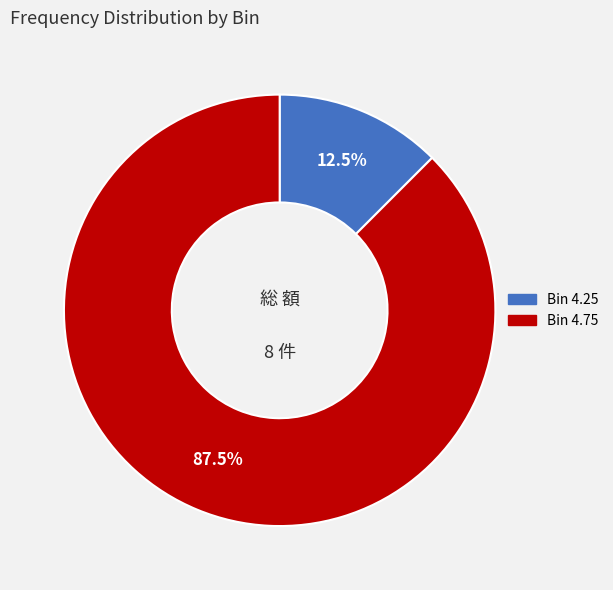

Count the number of slices in the pie.

2